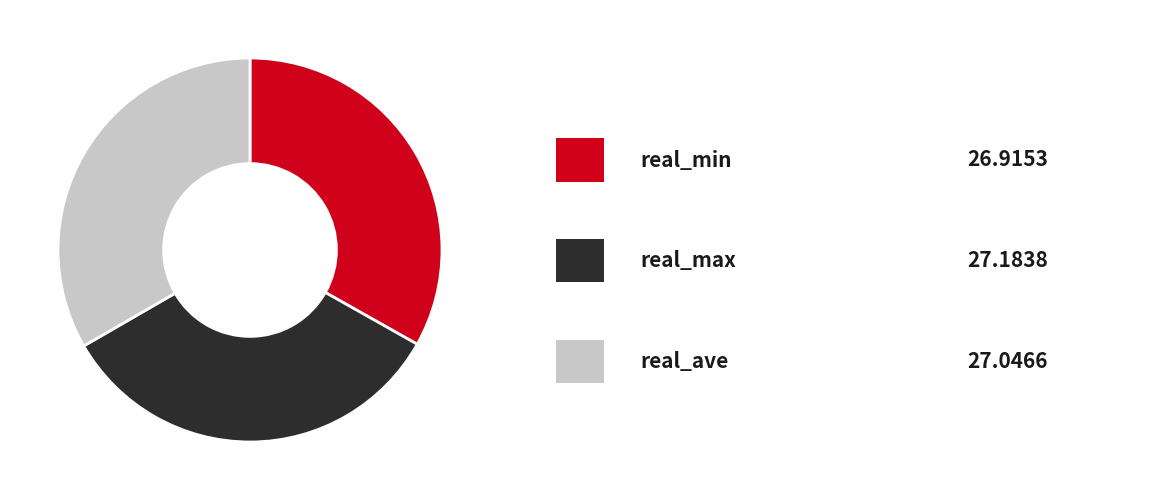

Does any single category account for the majority?

No